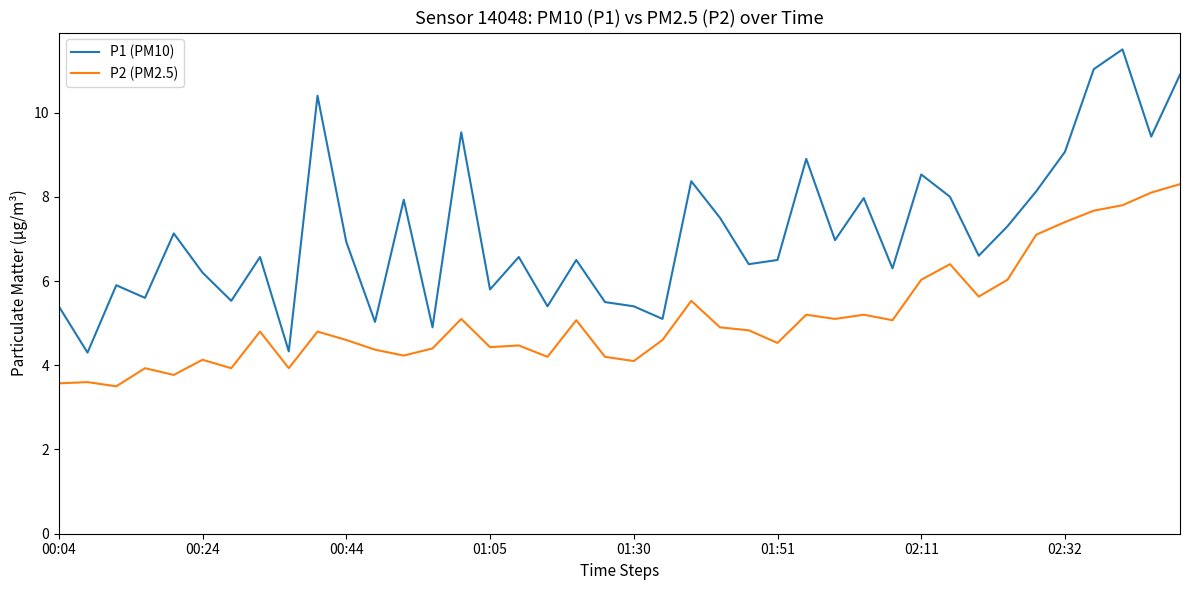

Which series has the largest range (max minus min)?

P1 (PM10)